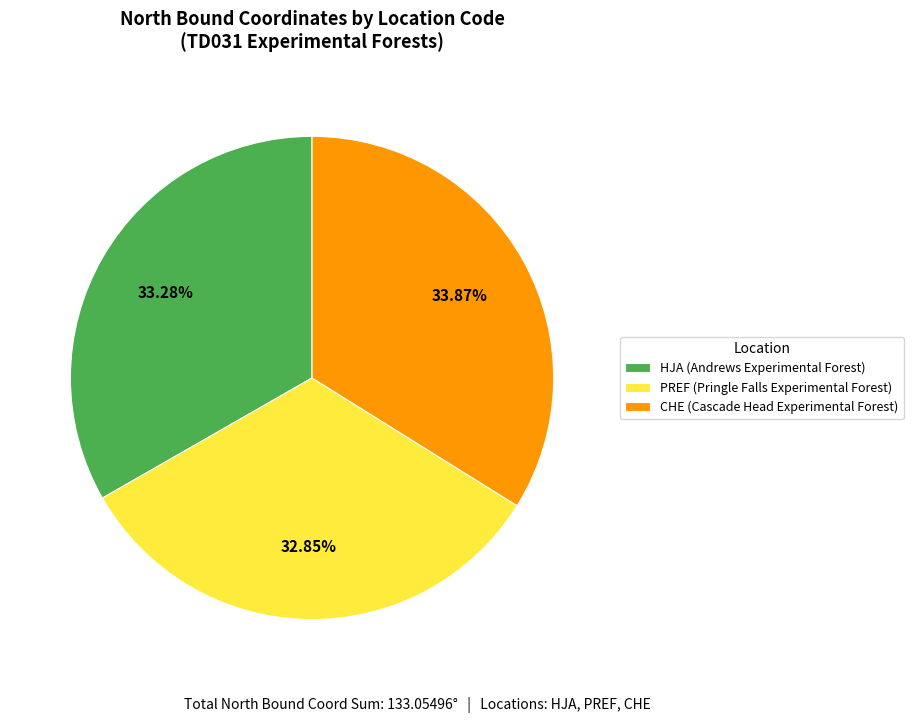

How much of the chart is everything except HJA?

66.7%